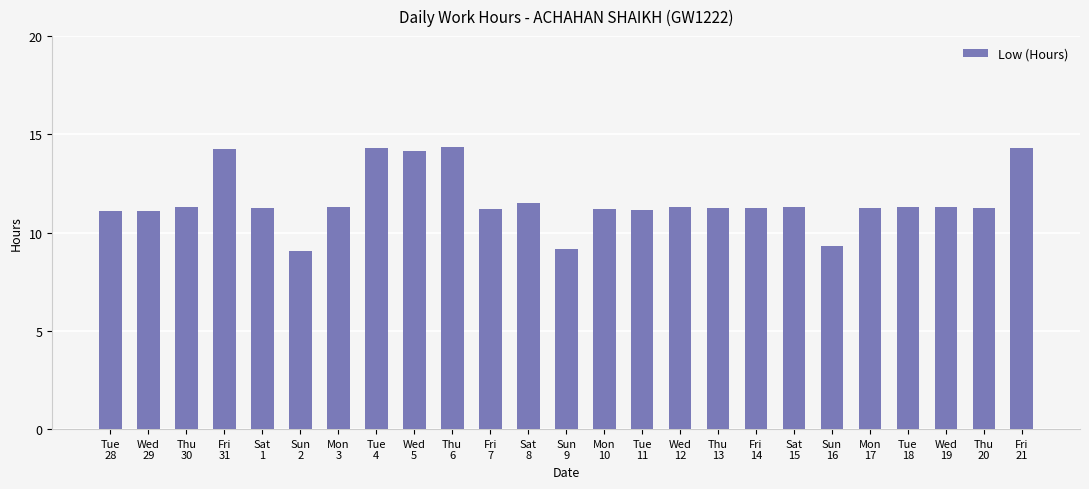

What is the label of the 21st bar from the left?

Mon
17